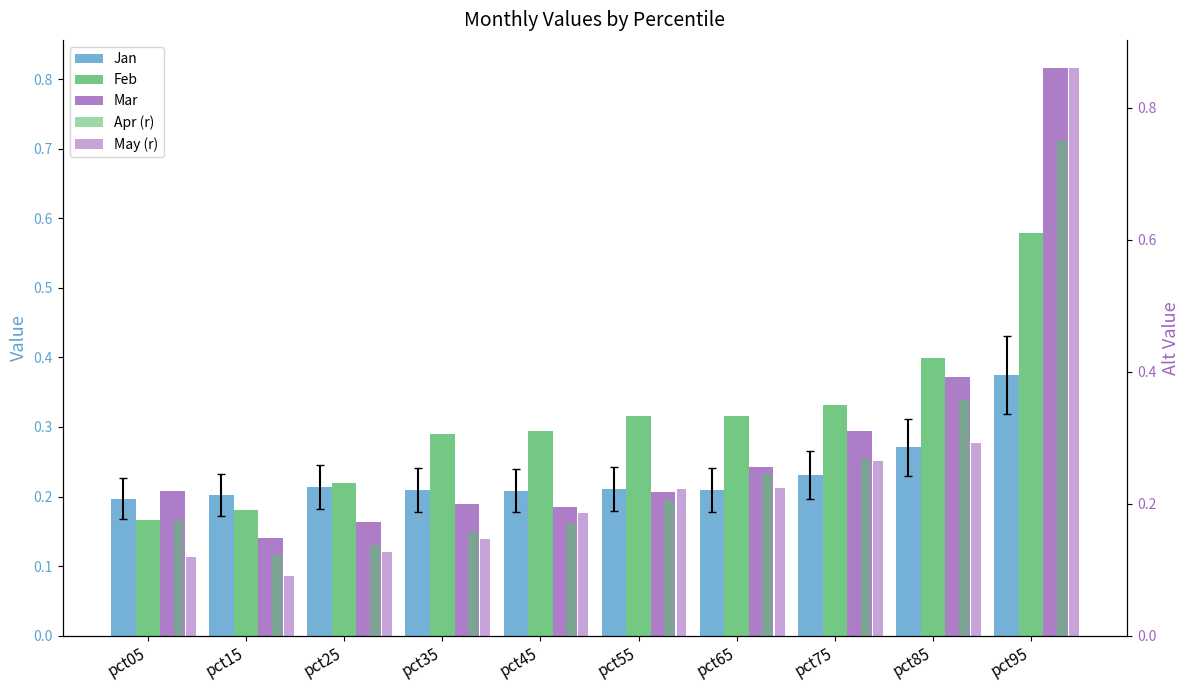

What is the spread (max minus min) of values at pct65?

0.1